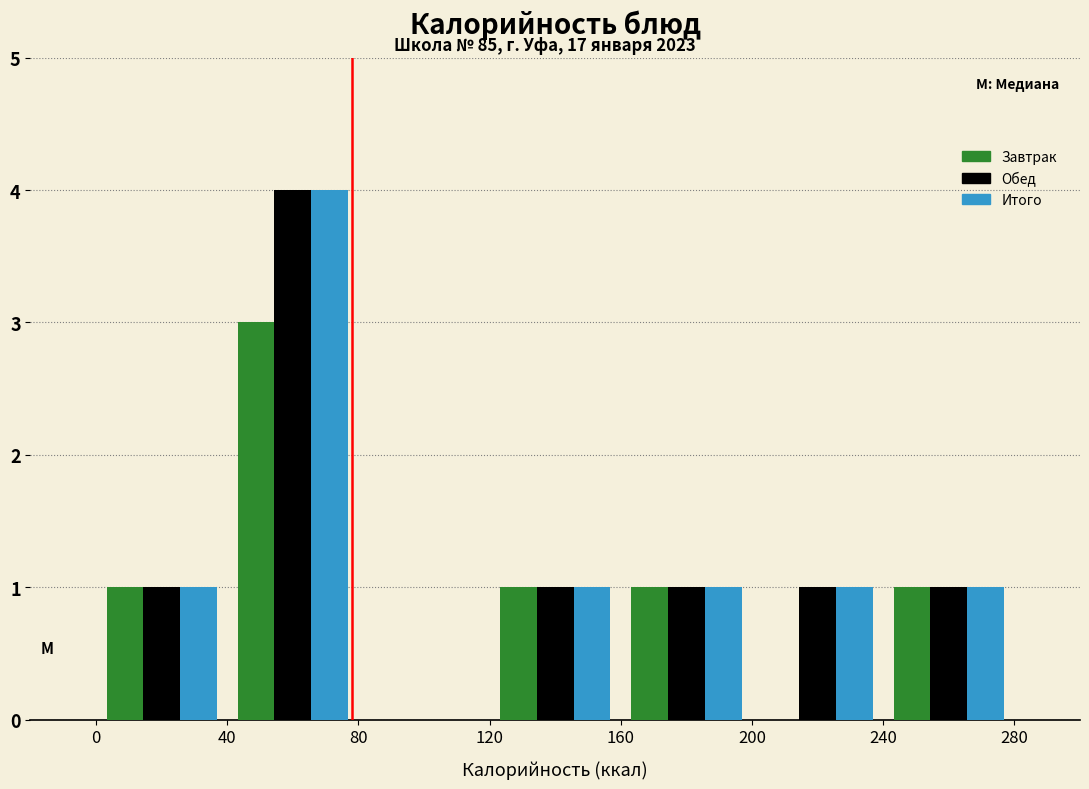

Reading left to right, list every range on the x-axis with the height of the bar of each series over it. The values are not printed on the chart, so give them approximately, as read against the axis.

0 to 40: Завтрак=1	Обед=1	Итого=1
40 to 80: Завтрак=3	Обед=4	Итого=4
80 to 120: Завтрак=0	Обед=0	Итого=0
120 to 160: Завтрак=1	Обед=1	Итого=1
160 to 200: Завтрак=1	Обед=1	Итого=1
200 to 240: Завтрак=0	Обед=1	Итого=1
240 to 280: Завтрак=1	Обед=1	Итого=1